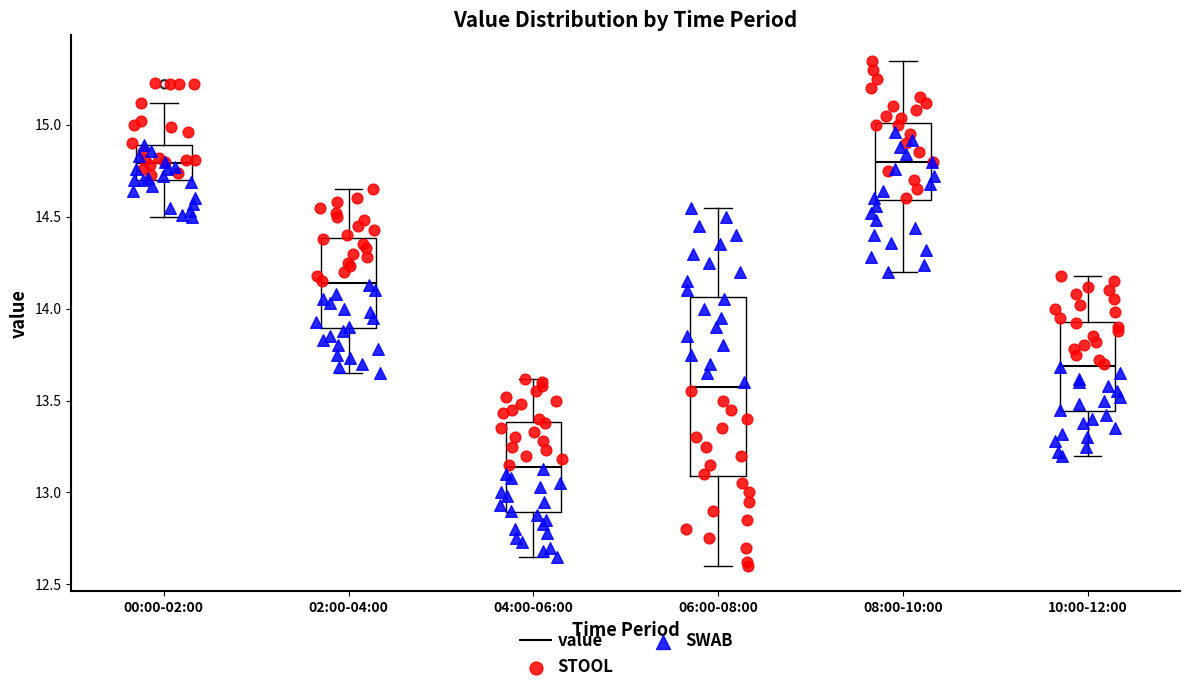

Which box's median line is the lowest?

04:00-06:00